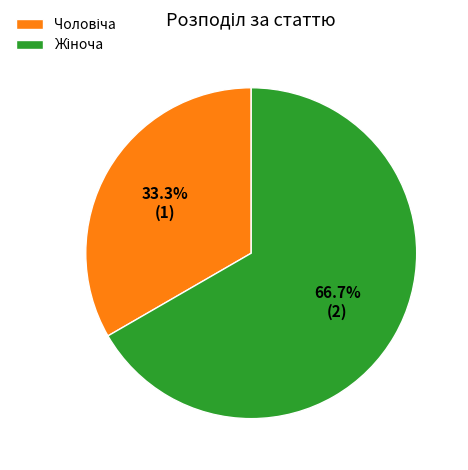

Is there a majority slice in this chart?

Yes